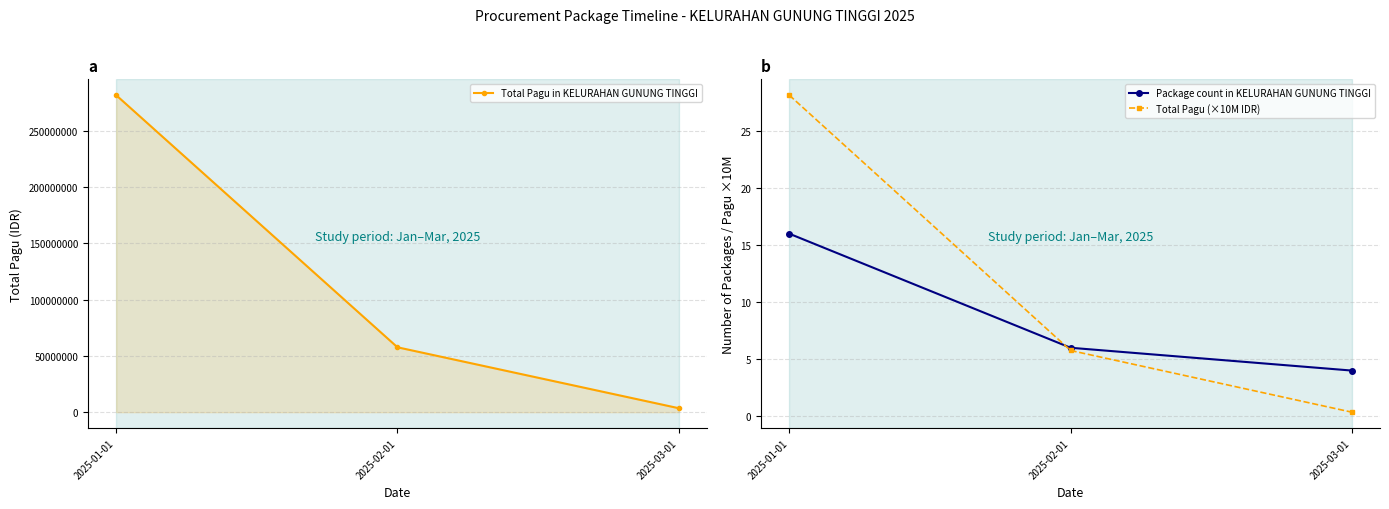

At how many categories does at least one series exceed 57041511?

2